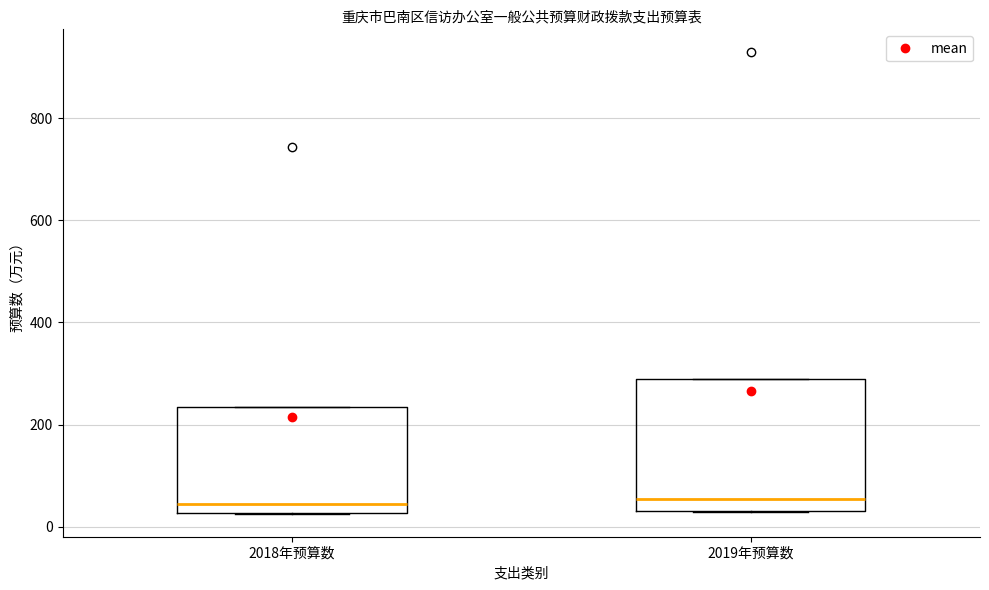

Reading left to right, transcribe this box plot: for each box, give where its median line is, the range the box spans, and where its two whiskers end, as read against the y-axis. The values are not printed on the chart, so give them approximately, as read against the axis.

2018年预算数: median 40, box 20 to 240, whiskers 20 to 240
2019年预算数: median 60, box 40 to 280, whiskers 20 to 280